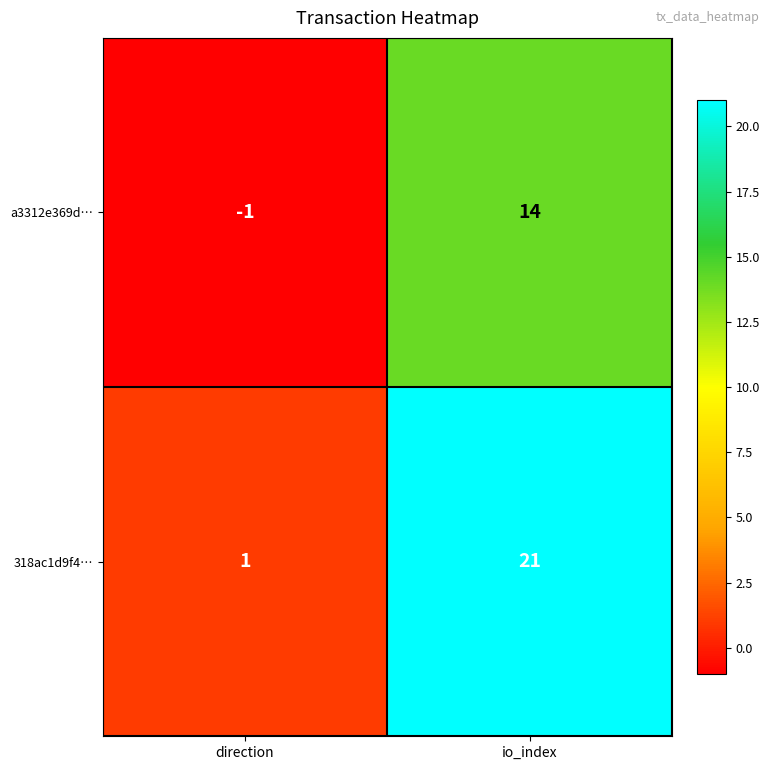

Between direction and io_index, which series saw the biggest shift?

318ac1d9f4…